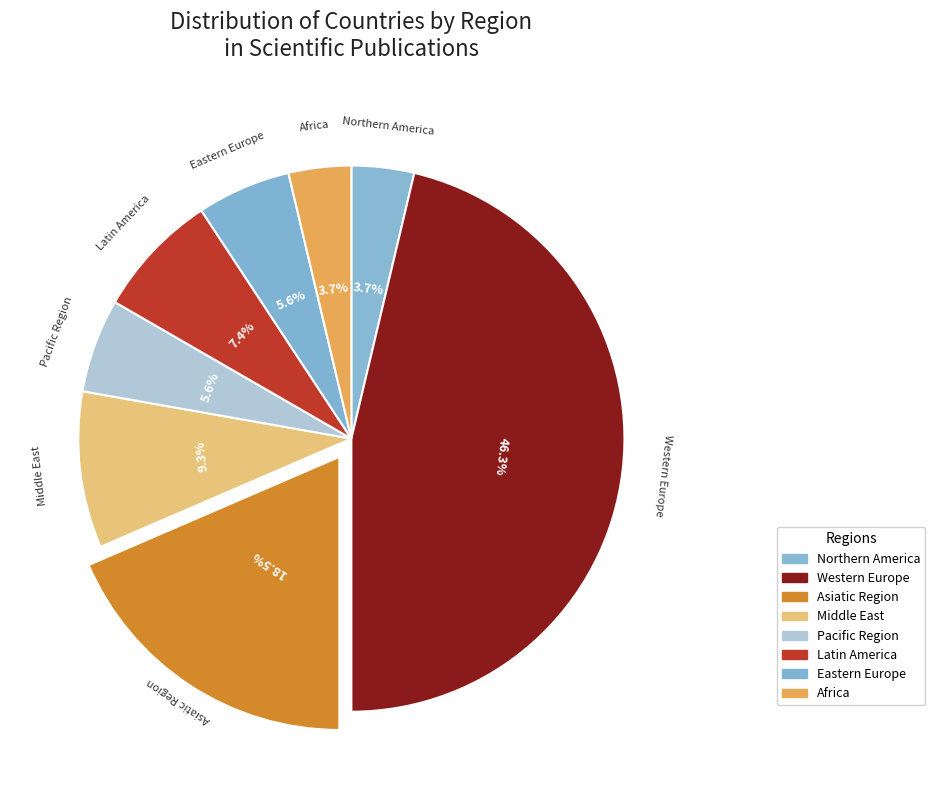

What is the ratio of the value at Western Europe to the value at Asiatic Region?

2.5